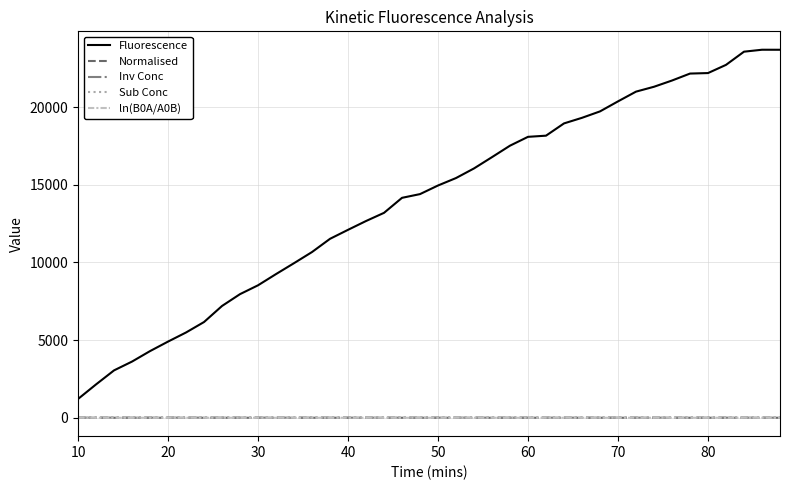

What is the maximum value shown in the chart?

23687.0